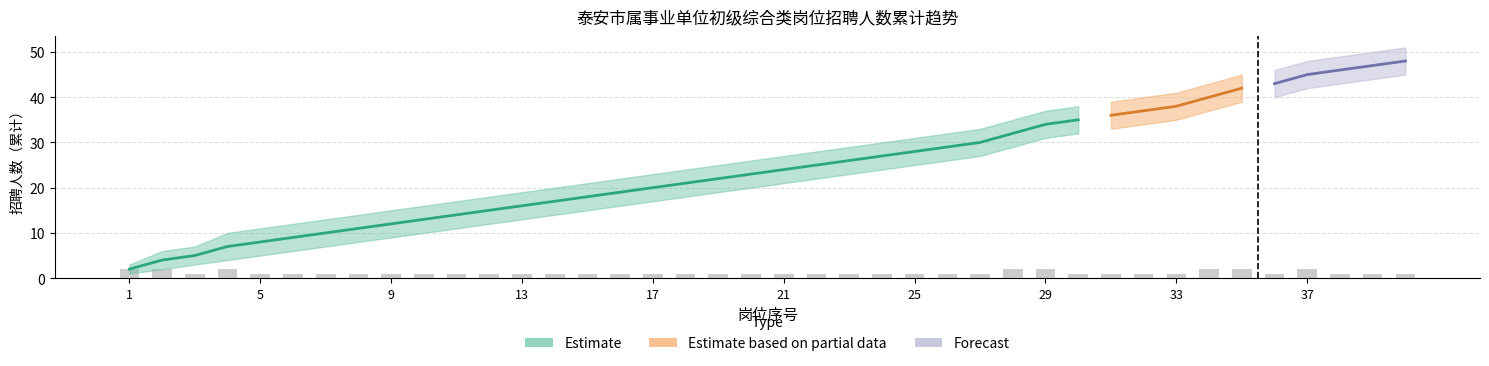

What value does the data have at 15?

1